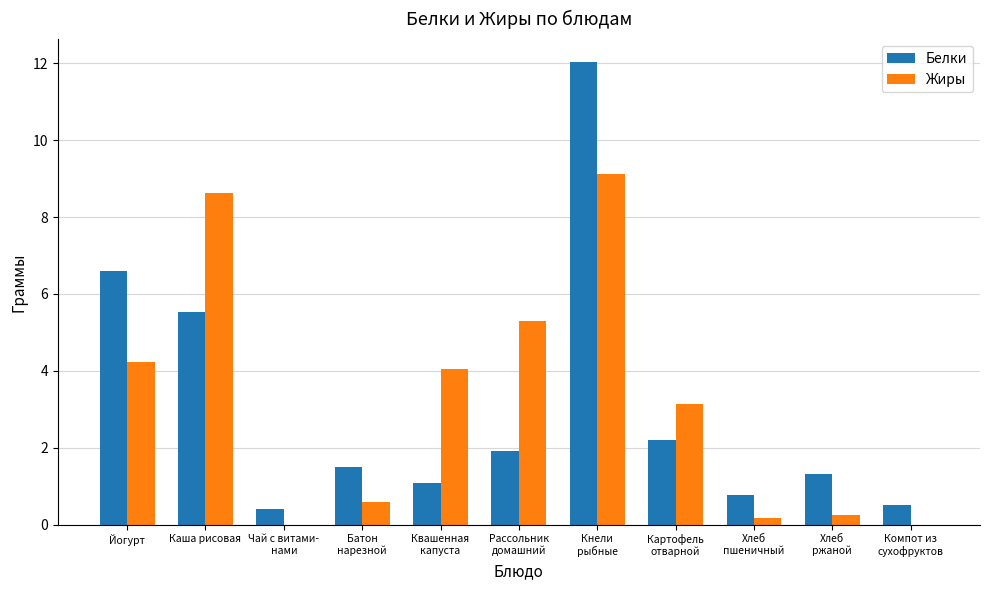

What are all the series names shown in the legend?

Белки, Жиры